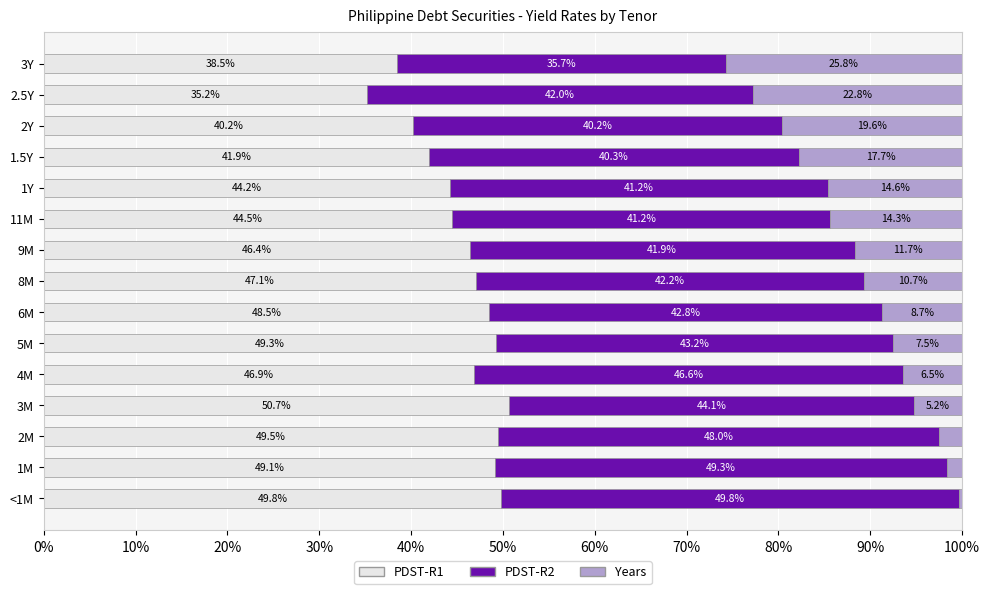

What value does the PDST-R1 series have at 8M?

47.1